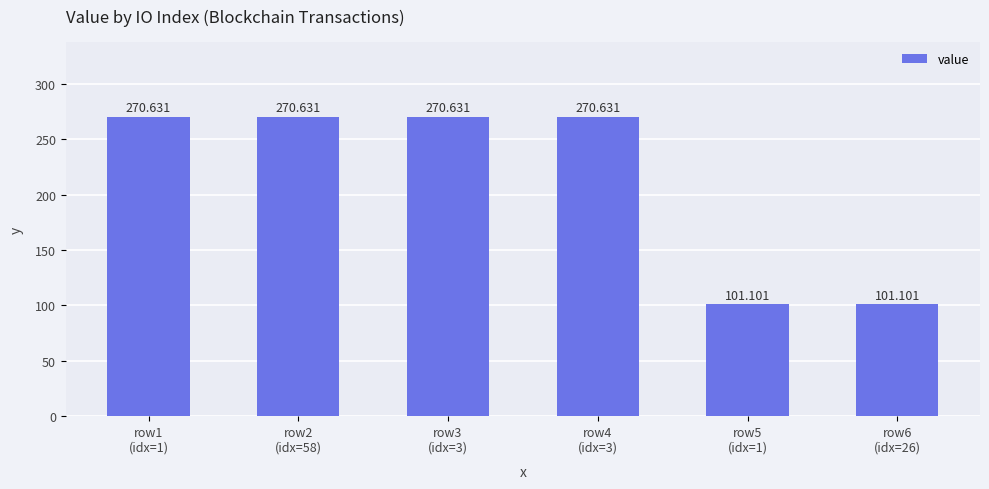

How many categories are shown in the chart?

6